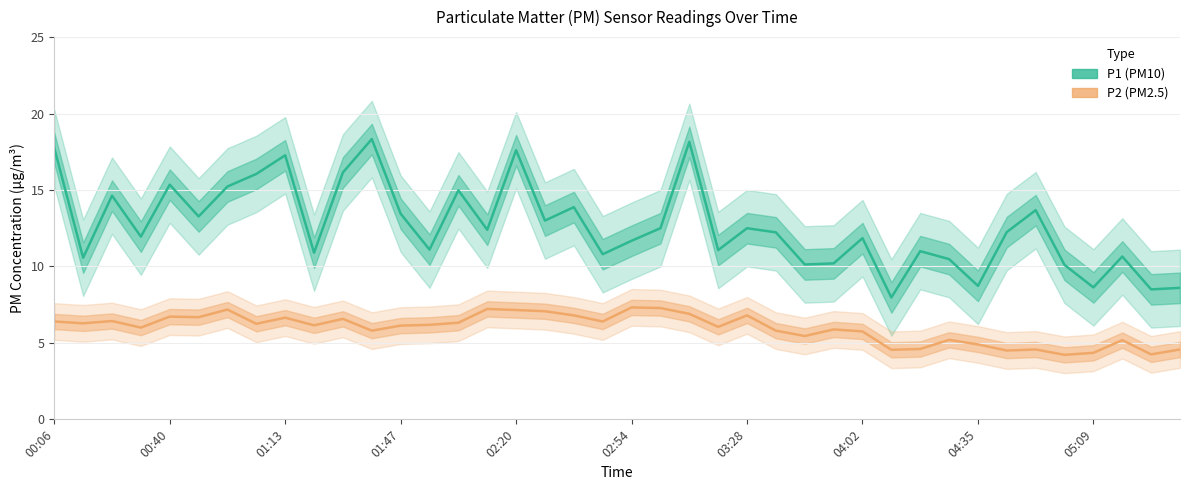

Is the value of P2 at 00:40 greater than the value of P1 at 35?

No